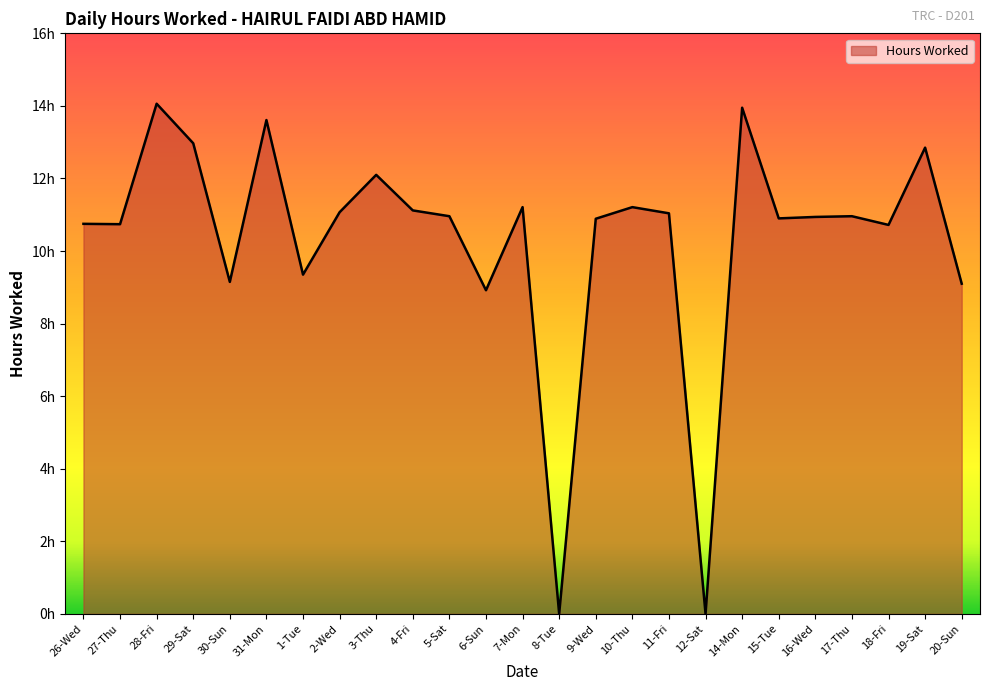

List the labels in order of value, largest first.

28-Fri, 14-Mon, 31-Mon, 29-Sat, 19-Sat, 3-Thu, 7-Mon, 10-Thu, 4-Fri, 2-Wed, 11-Fri, 5-Sat, 17-Thu, 16-Wed, 15-Tue, 9-Wed, 26-Wed, 27-Thu, 18-Fri, 1-Tue, 30-Sun, 20-Sun, 6-Sun, 8-Tue, 12-Sat